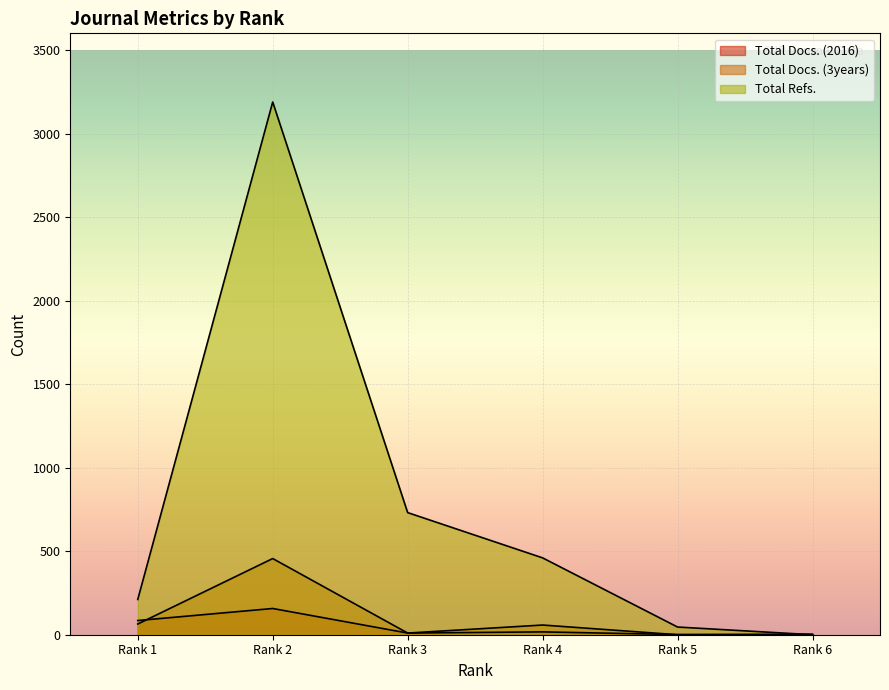

The Total Docs. (2016) series shows 10 at Rank 3. True or false?

True